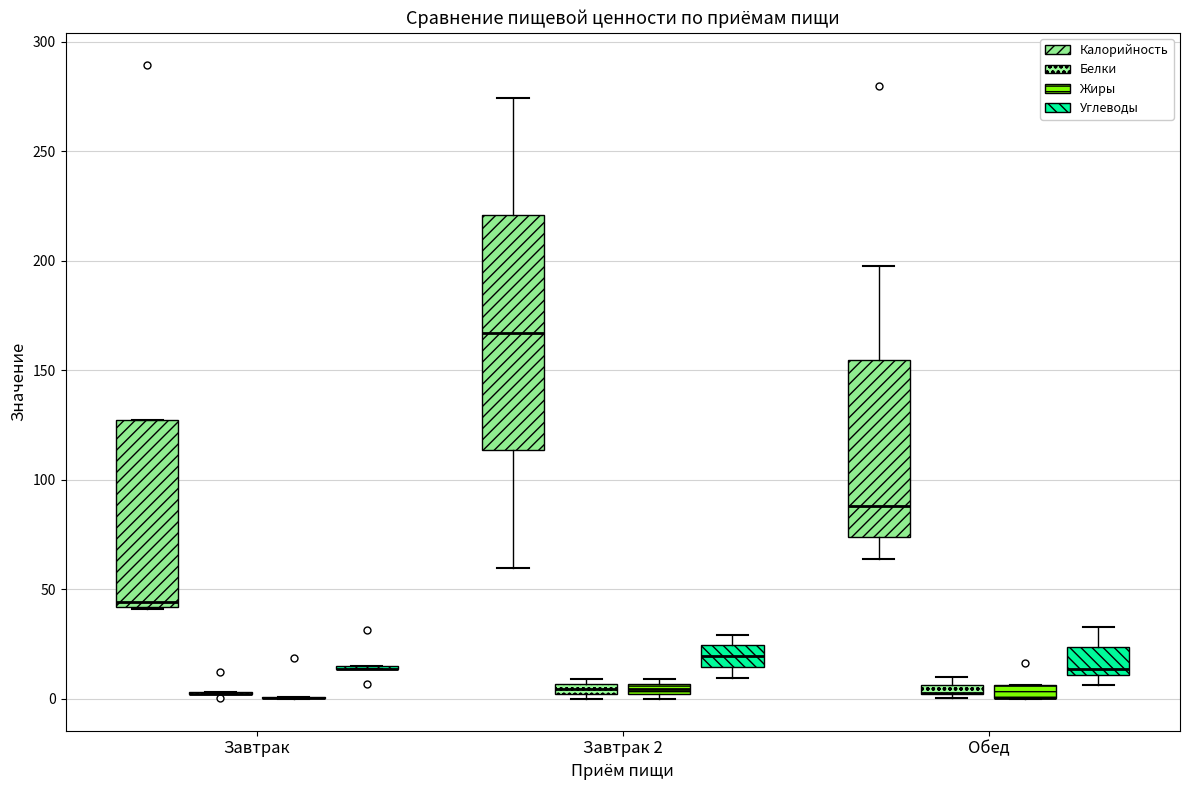

Where does the median line of the box for Завтрак (Калорийность) sit on the y-axis? The values are not printed on the chart, so give them approximately, as read against the axis.

45